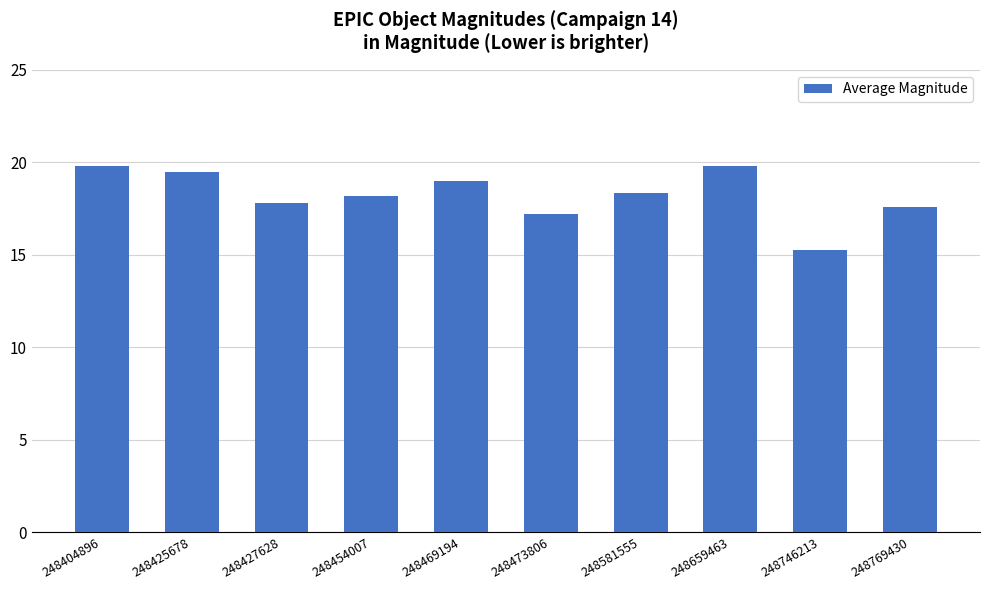

Between 248581555 and 248469194, which is larger?

248469194